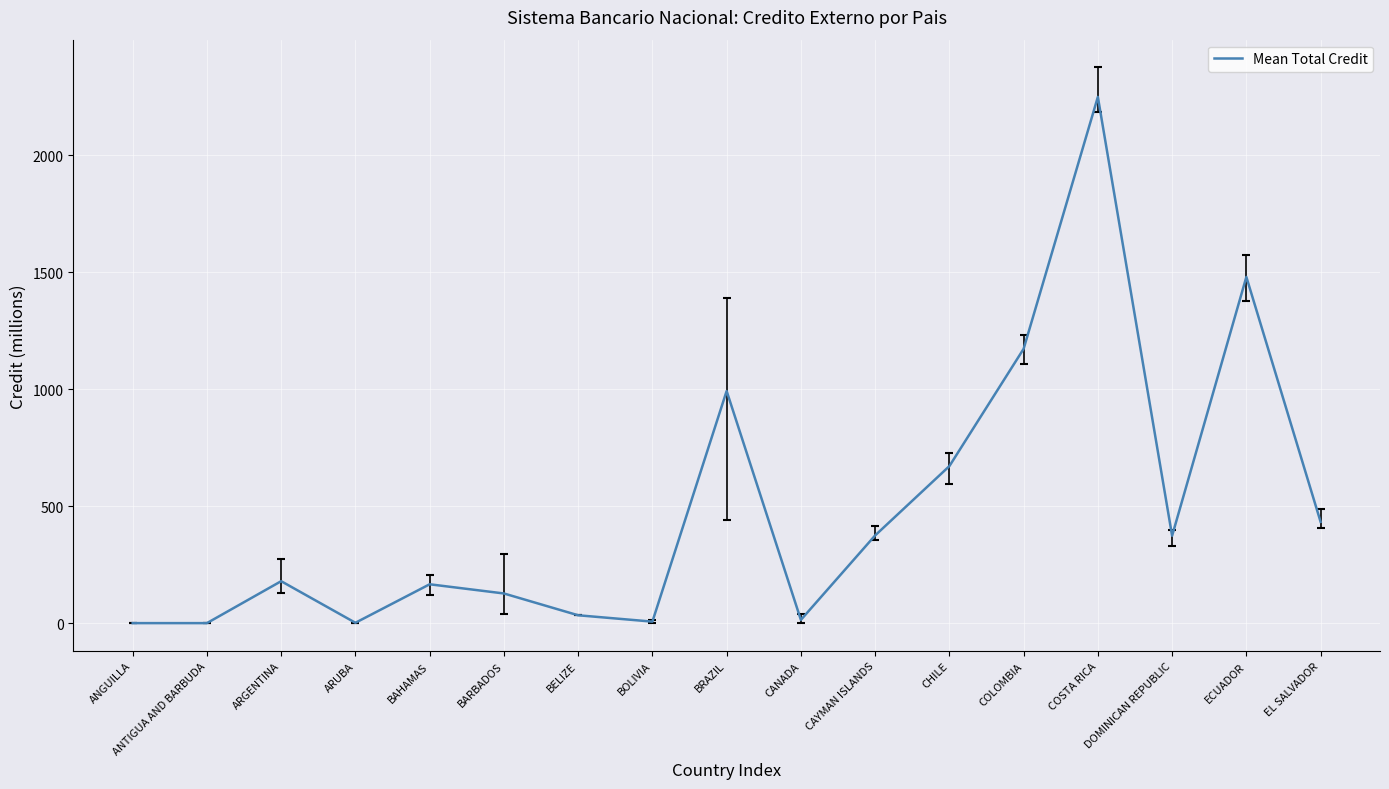

Is it true that the value at COSTA RICA is 471.0?

False